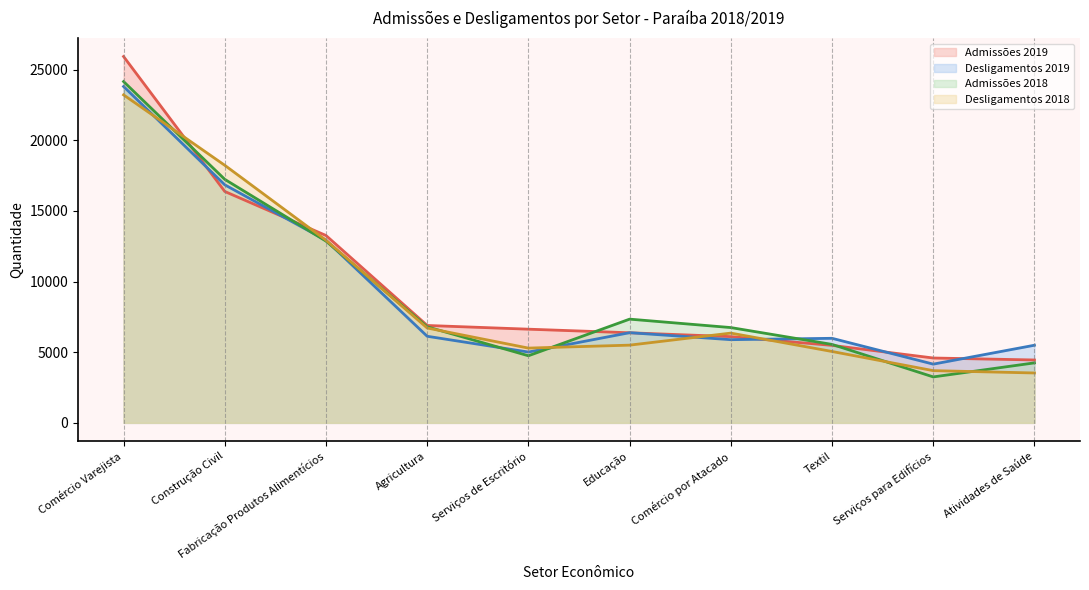

What is the sum of all Desligamentos 2018 values?

90519